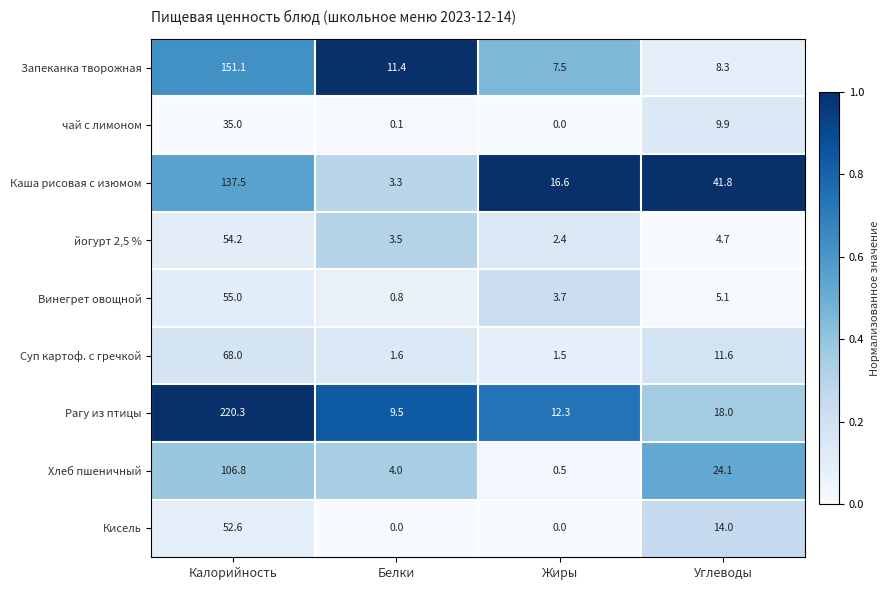

List the labels in order of Суп картоф. с гречкой value, largest first.

Калорийность, Углеводы, Белки, Жиры